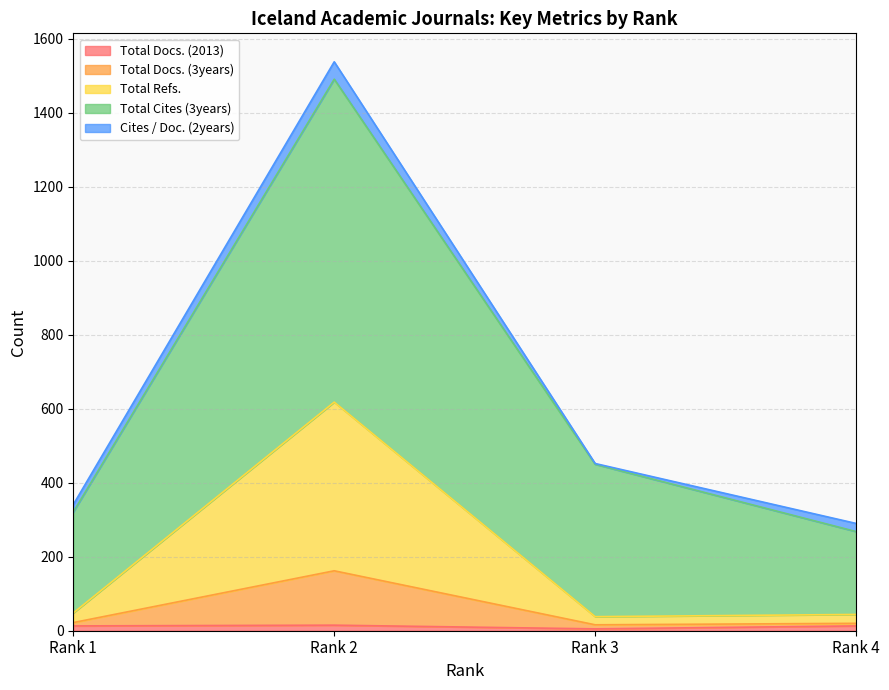

What is the difference between the maximum and second lowest values in the Total Docs. (2013) series?

2